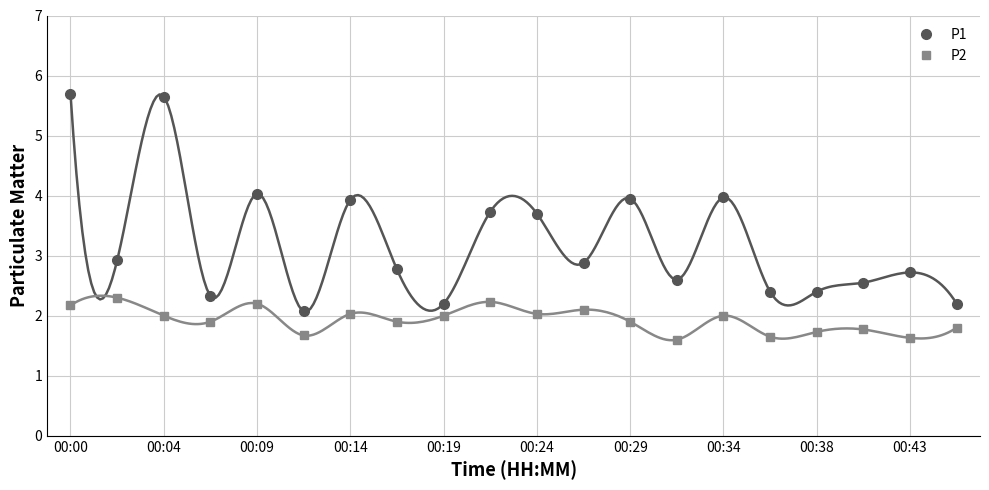

True or false: P1 has more than 0 interior local peaks.

True